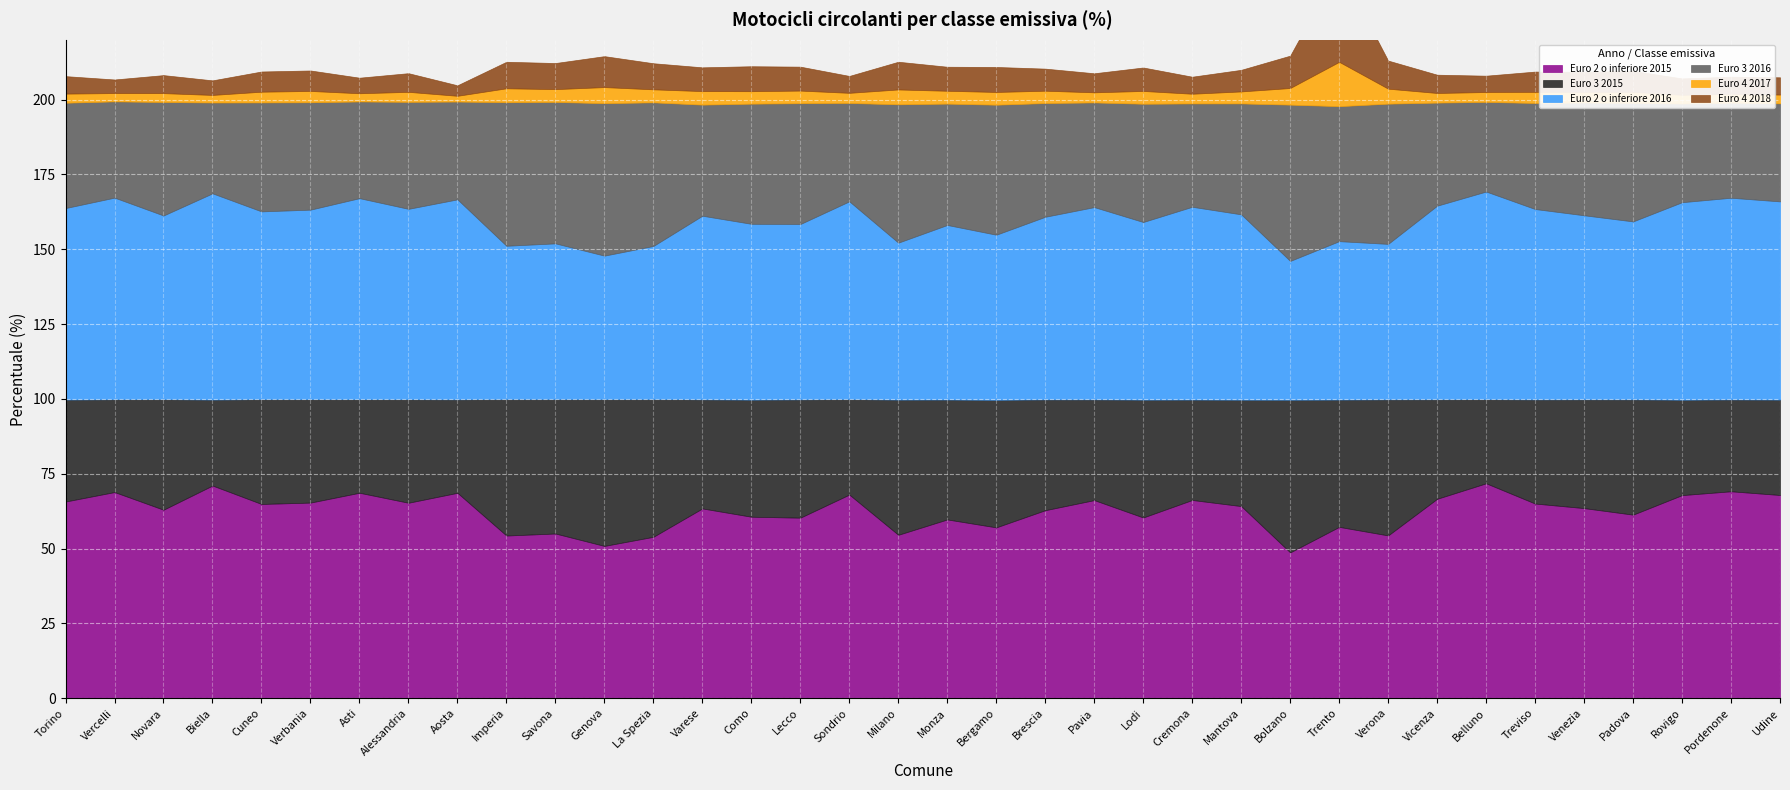

Between Imperia and Vicenza, which series saw the biggest shift?

Euro 3 2016